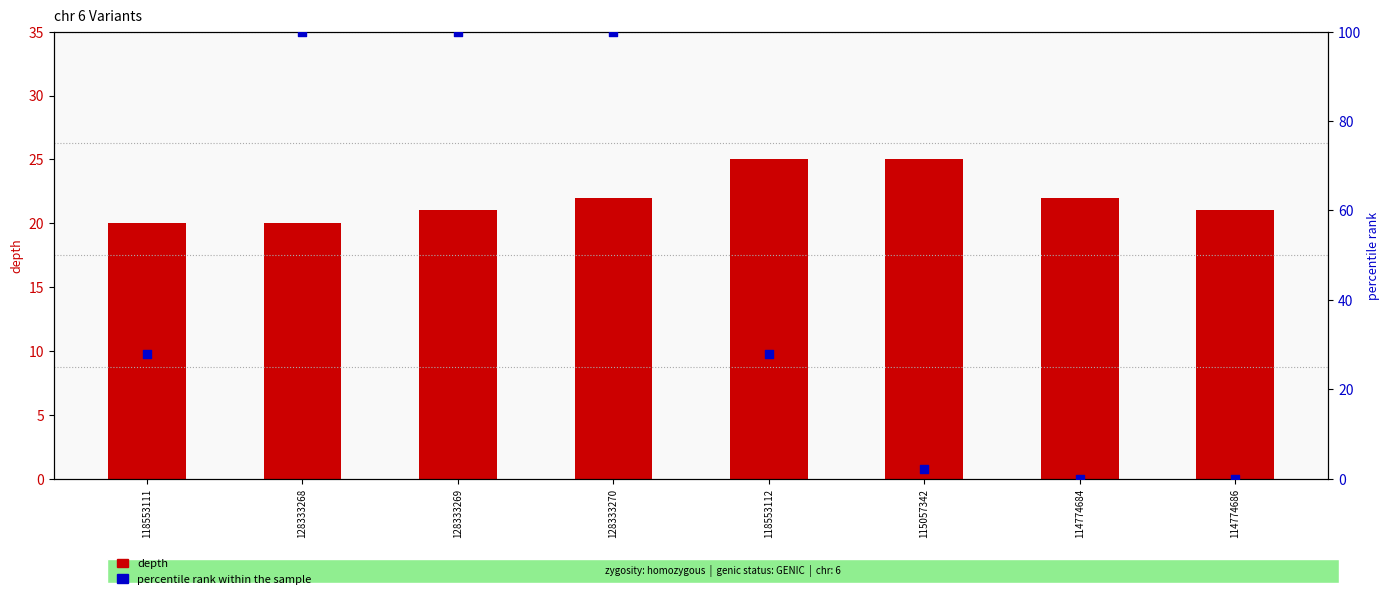

Which series reaches the minimum Y coordinate?

percentile rank within the sample